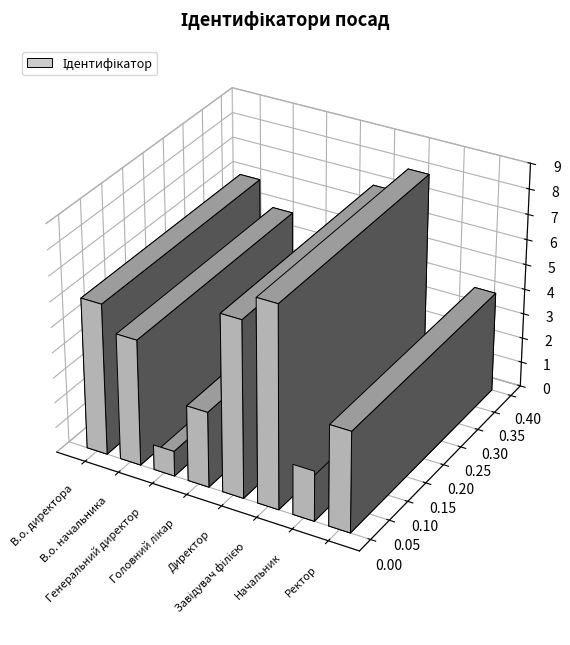

The value at Ректор is 4. True or false?

True